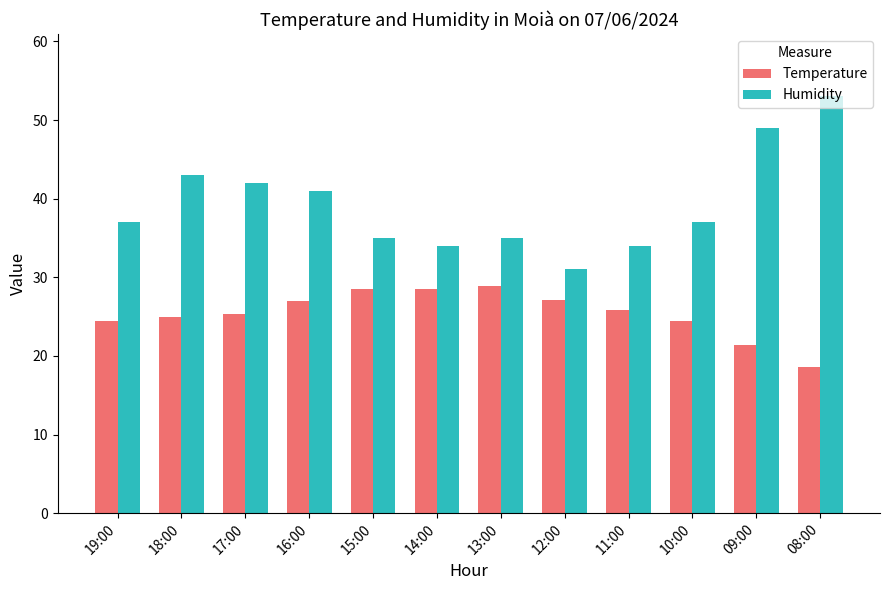

Are the bars grouped side by side (vs. stacked)?

Yes